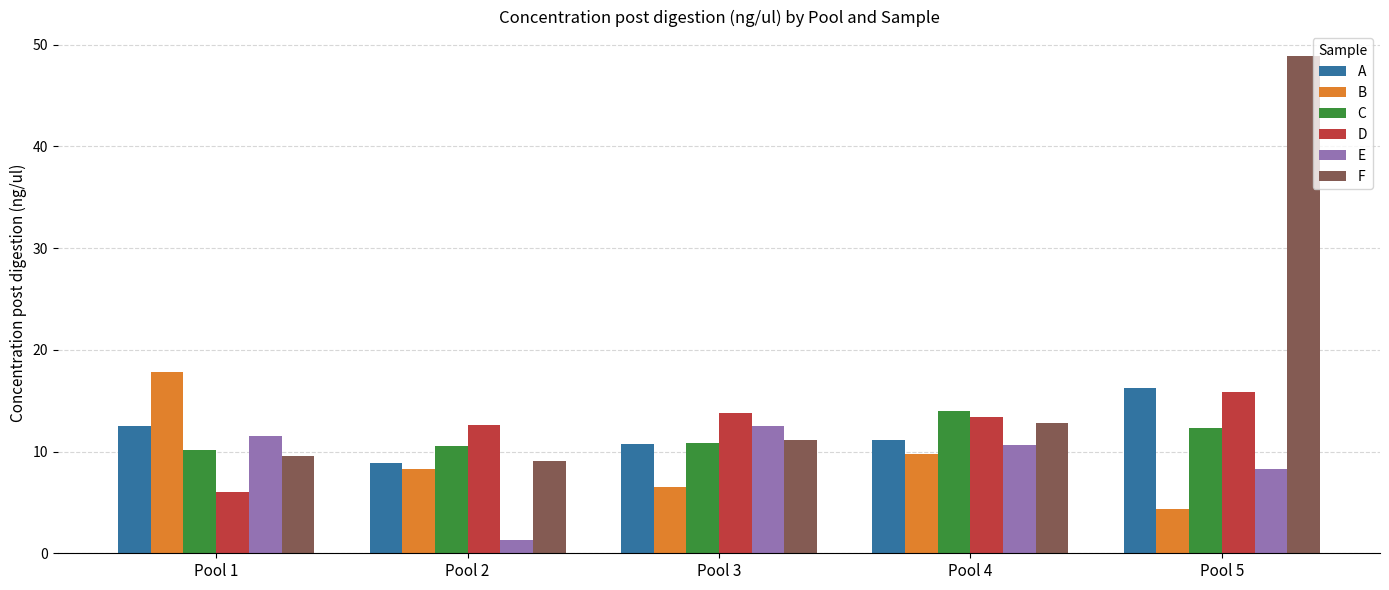

What is the spread (max minus min) of values at Pool 4?

4.2